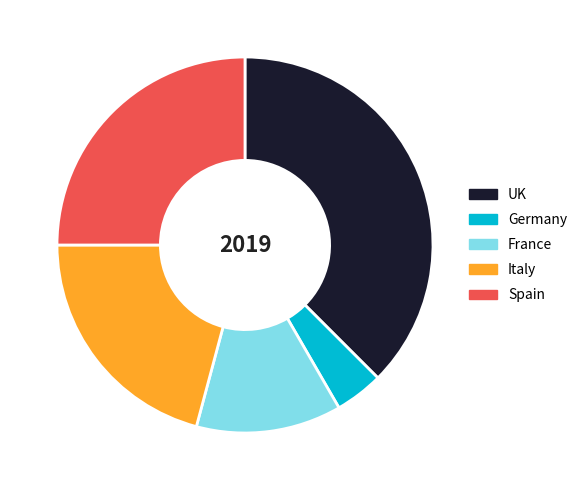

Does any single category account for the majority?

No